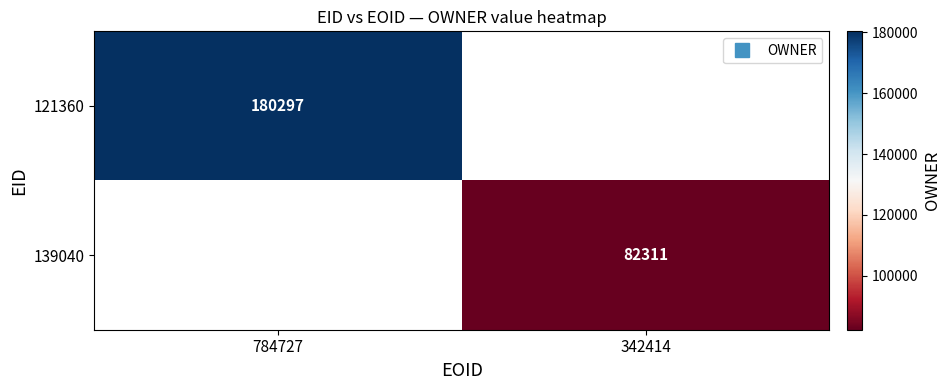

List the labels in order of 121360 value, largest first.

784727, 342414